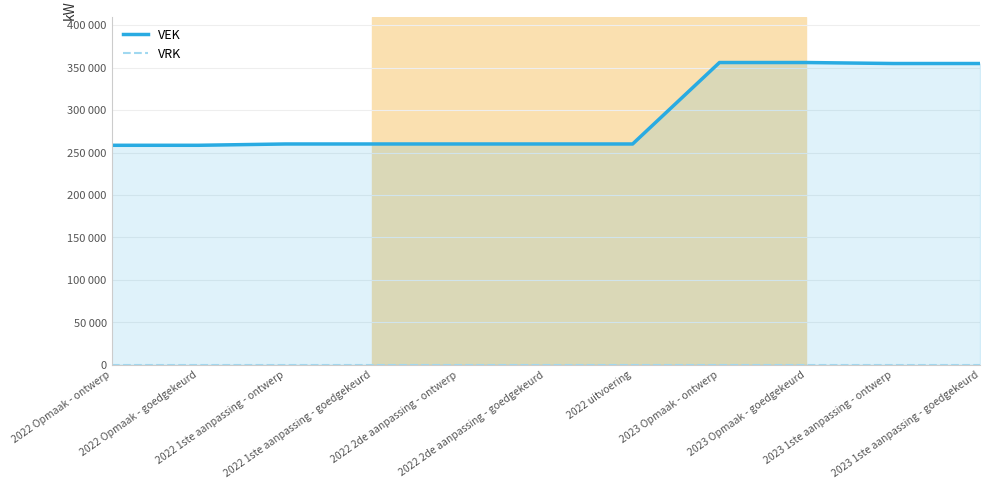

Between 2022 1ste aanpassing - ontwerp and 2022 uitvoering, which series saw the biggest shift?

VEK